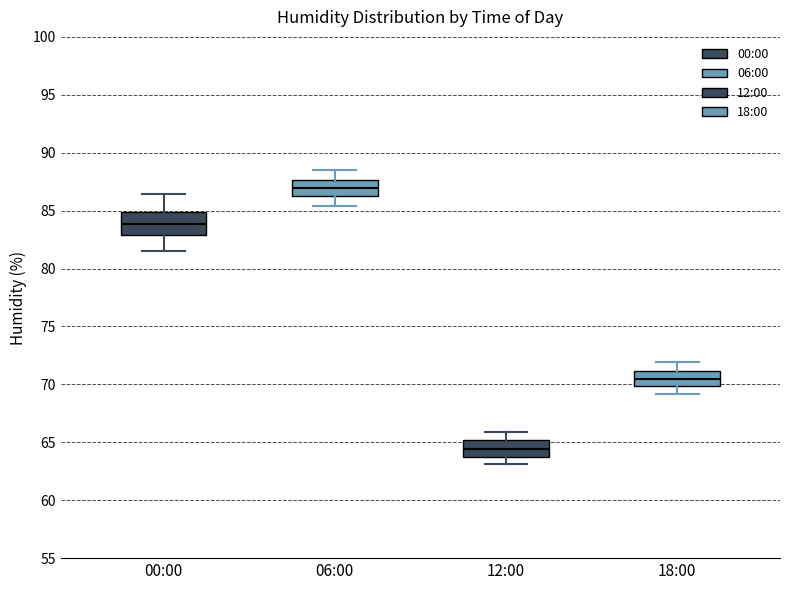

Comparing the boxes themselves (not the whiskers), which one is the tallest?

00:00